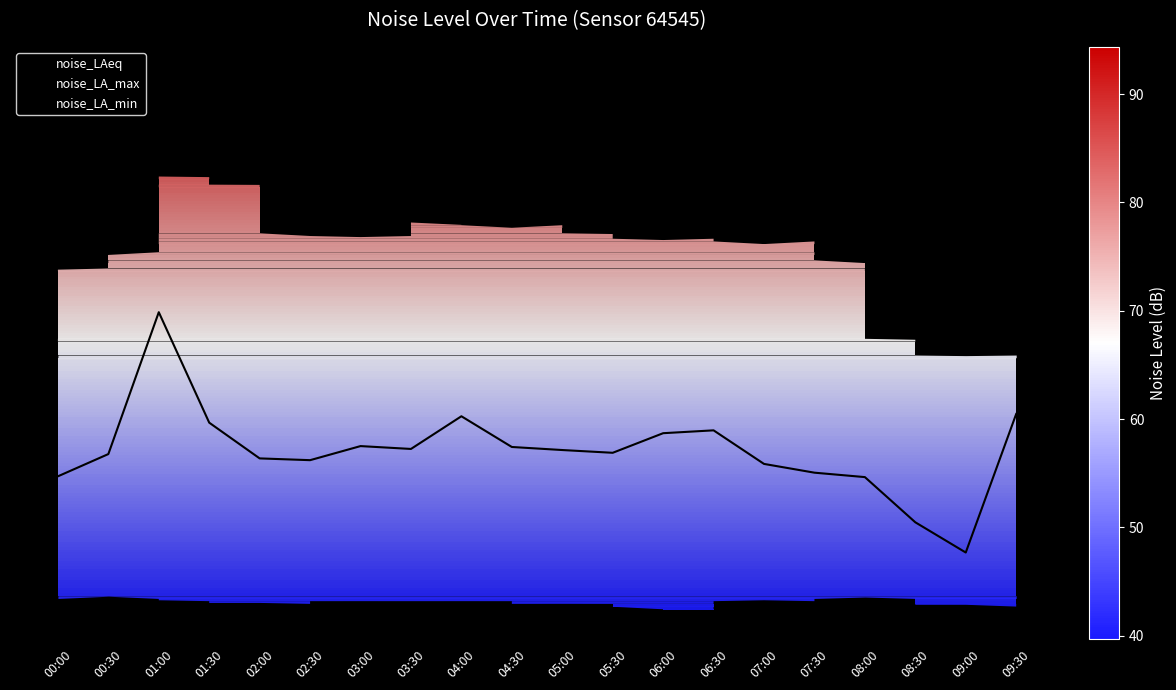

What is the greatest value displayed?

70.2